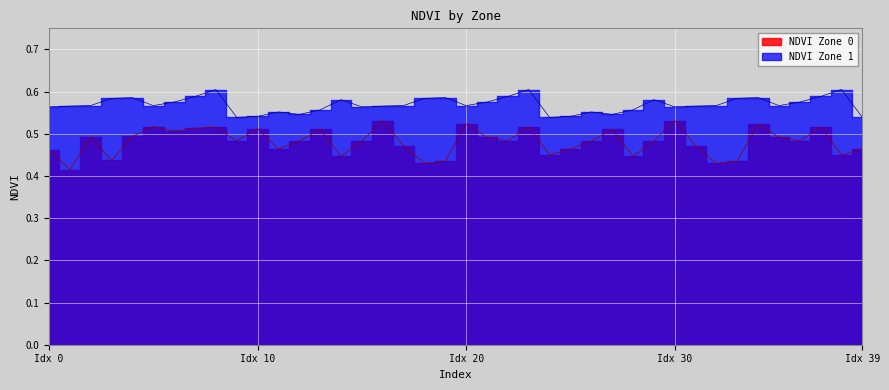

What position from the left is 26?

27